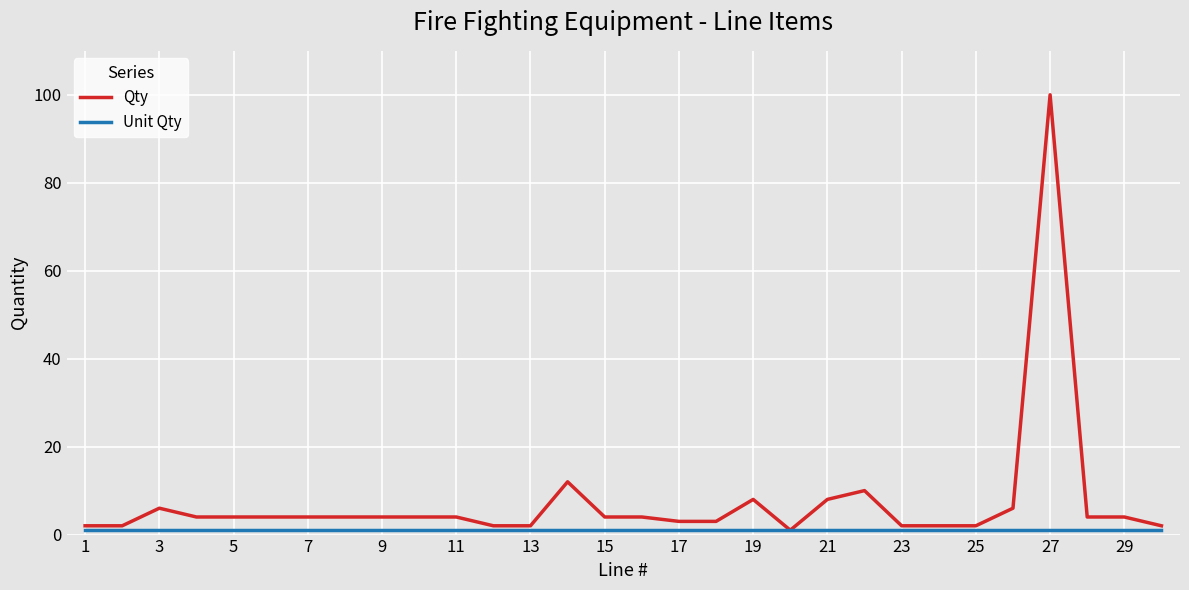

Which series has the widest spread of values?

Qty